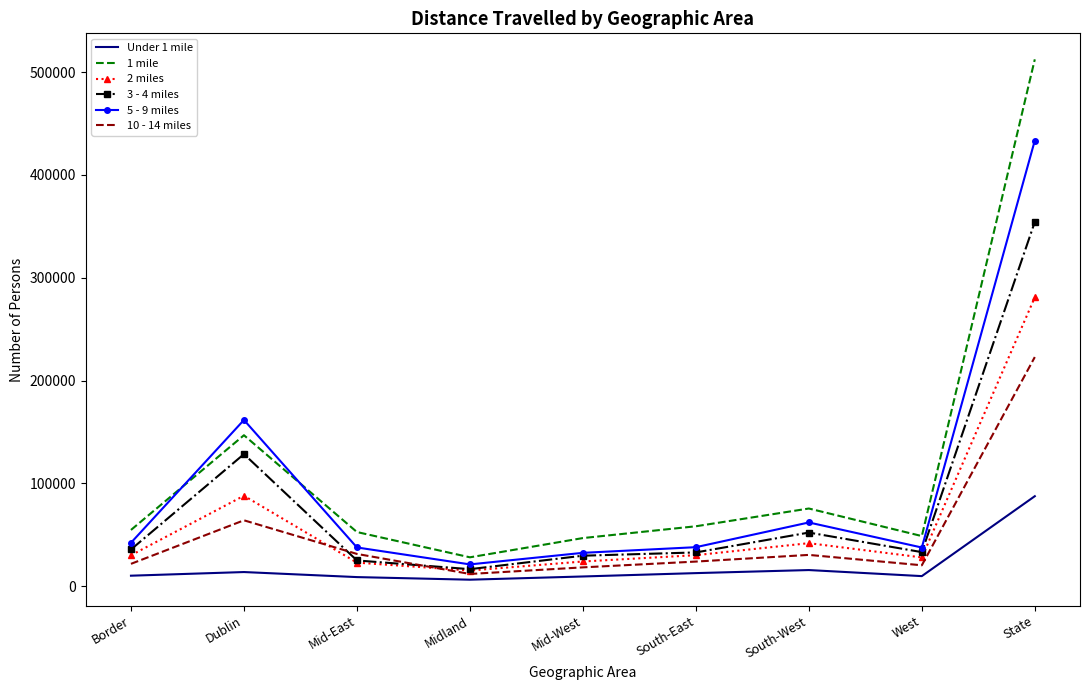

Rank the series by their maximum value, from lowest to highest.

Under 1 mile, 10 - 14 miles, 2 miles, 3 - 4 miles, 5 - 9 miles, 1 mile